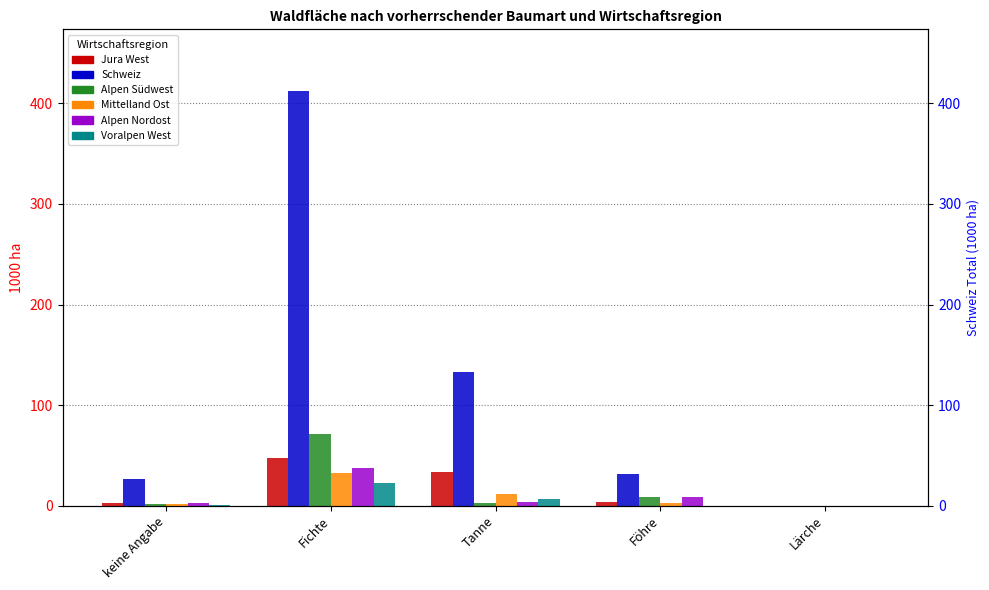

At which label does Jura West first exceed 3?

Fichte